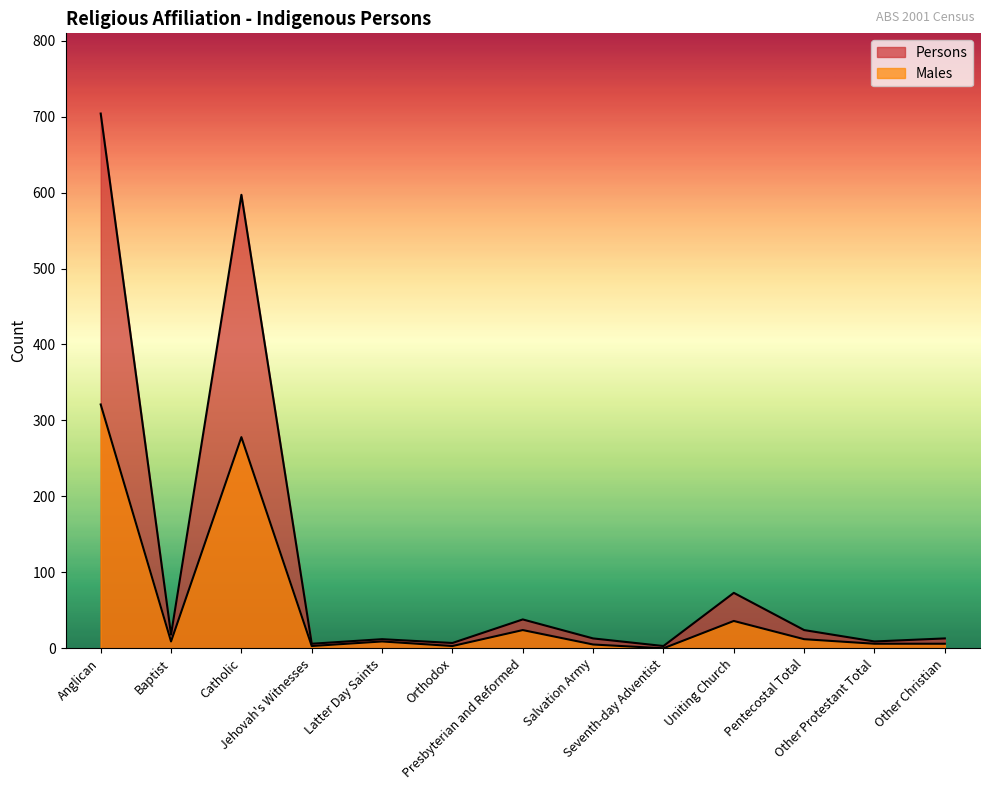

At Seventh-day Adventist, list the series in order from smallest to largest.

Males, Persons